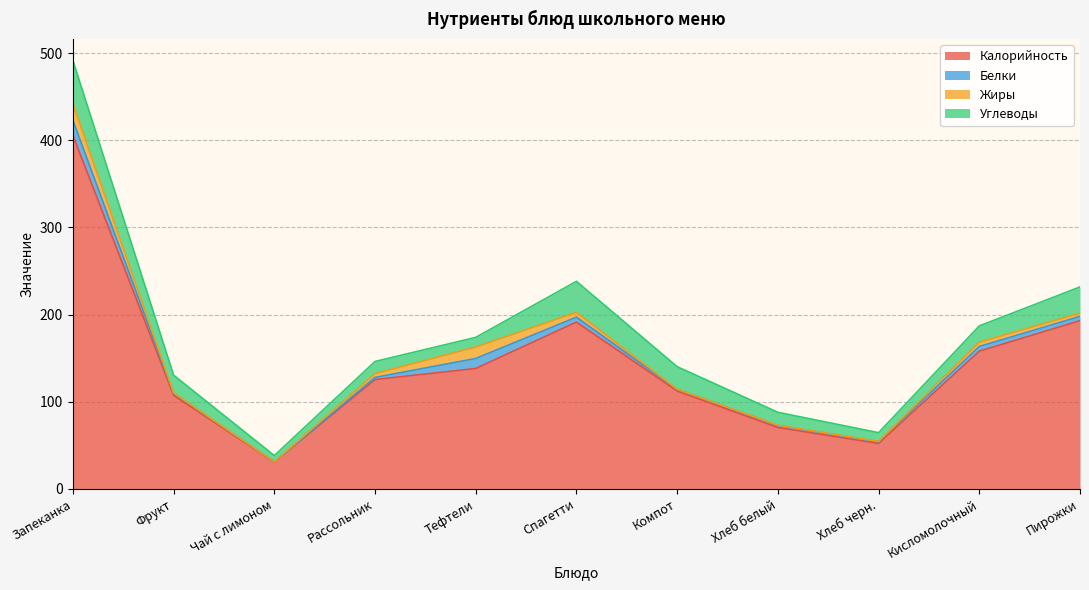

The value of Белки at Хлеб белый is 1.6. True or false?

False